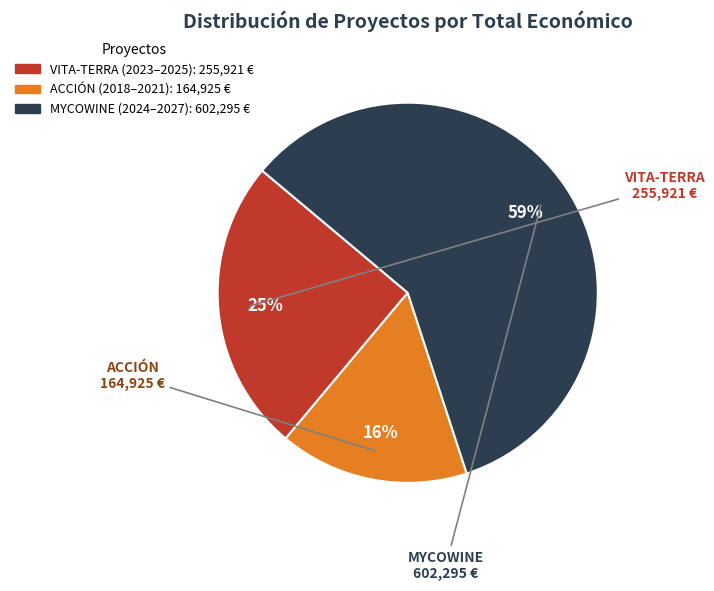

Which slice is the smallest?

ACCIÓN